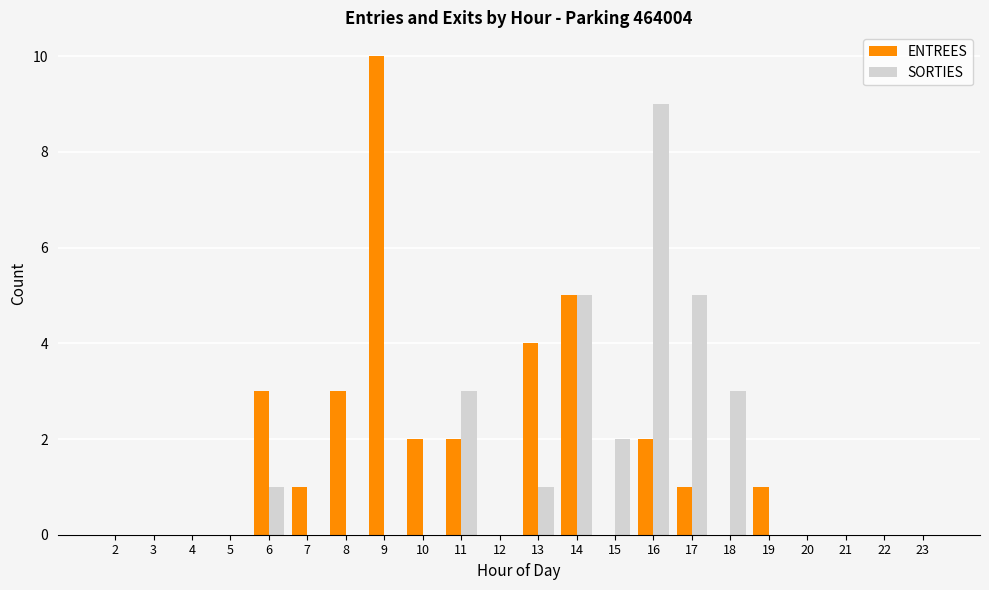

Are the bars grouped side by side (vs. stacked)?

Yes